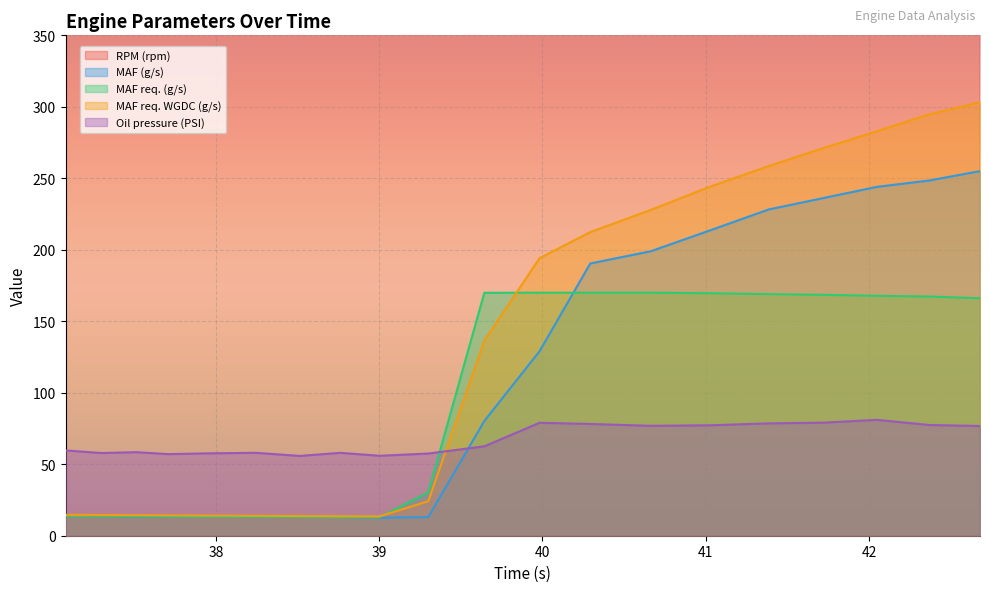

What is the difference between the highest and lowest values at 39.301?

3214.9